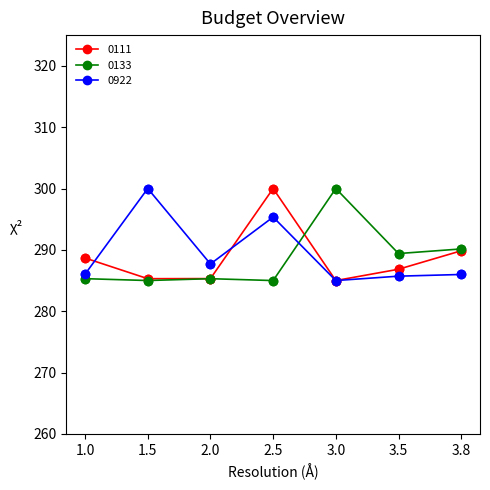

What is the difference between the highest and lowest values at 3.8?

4.2